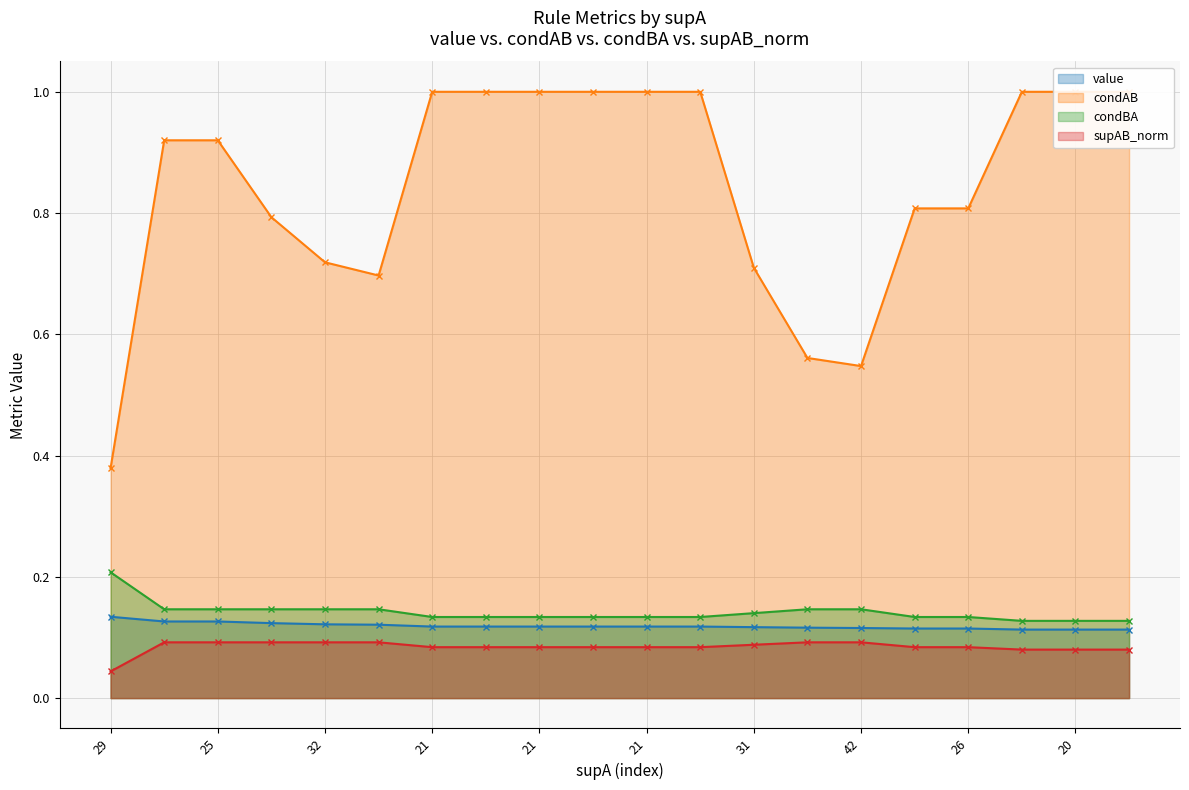

True or false: condBA has a value of 0.0 at 32.

False